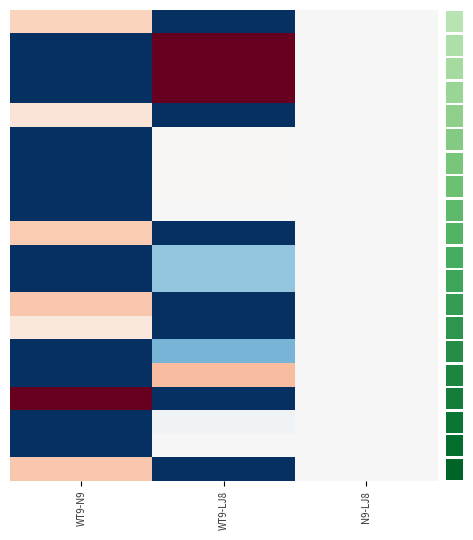

At which category is the sum across all series the highest?

N9-LJ8